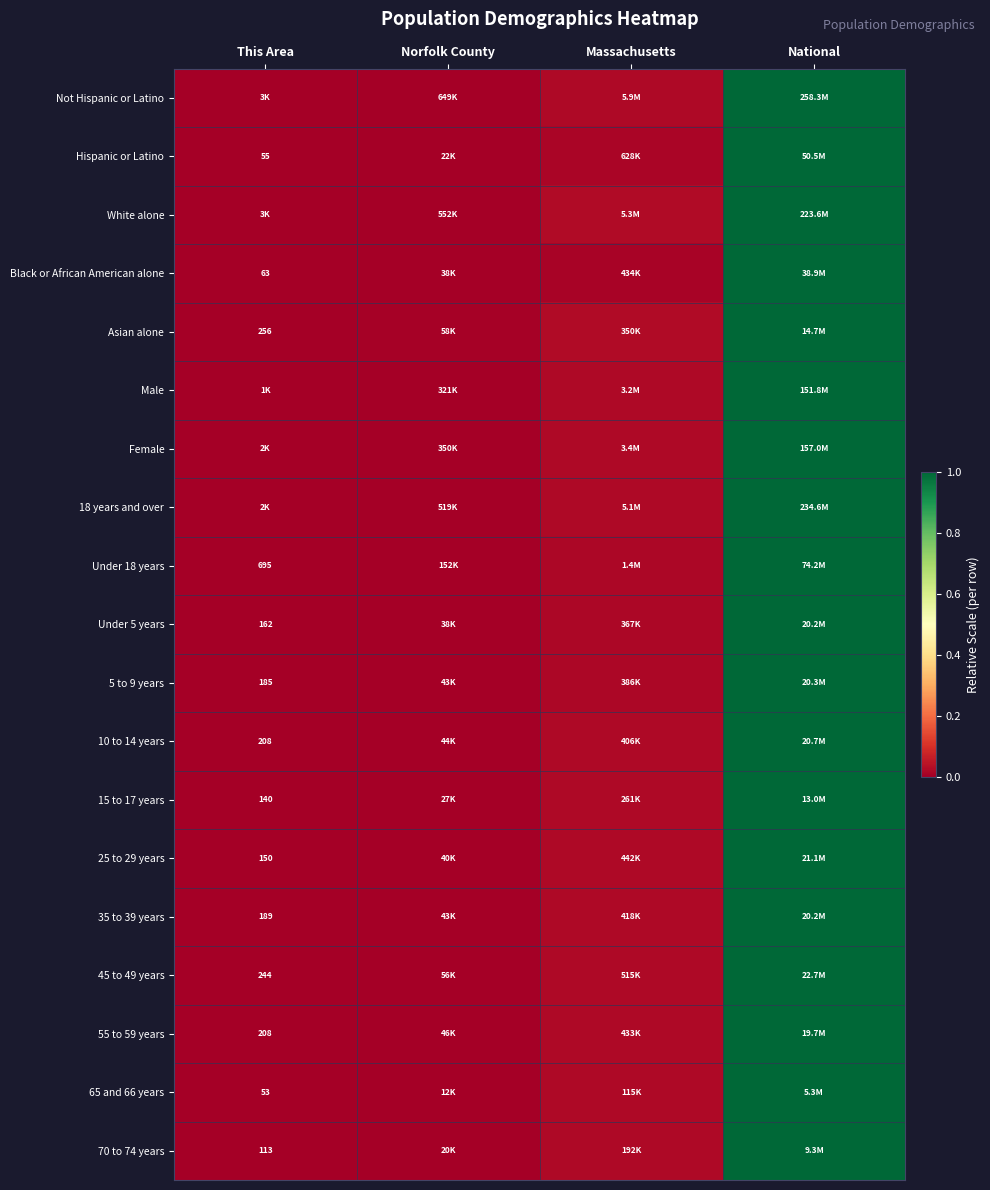

Which has a higher value, Norfolk County or Massachusetts?

Massachusetts